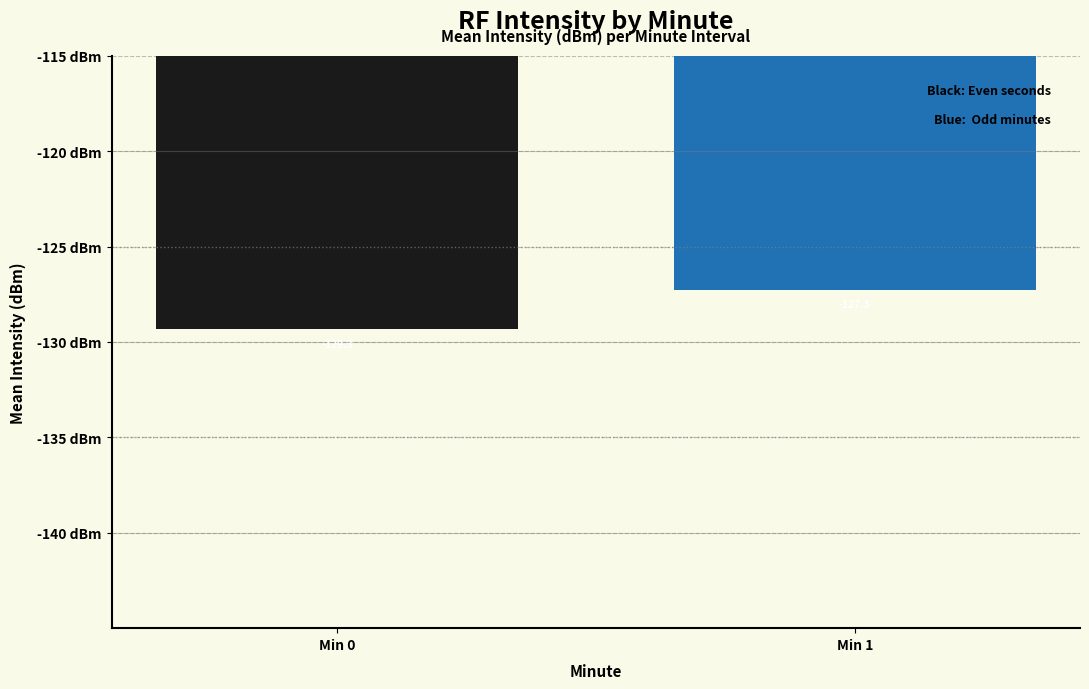

Which category has the highest value across all series?

Min 1